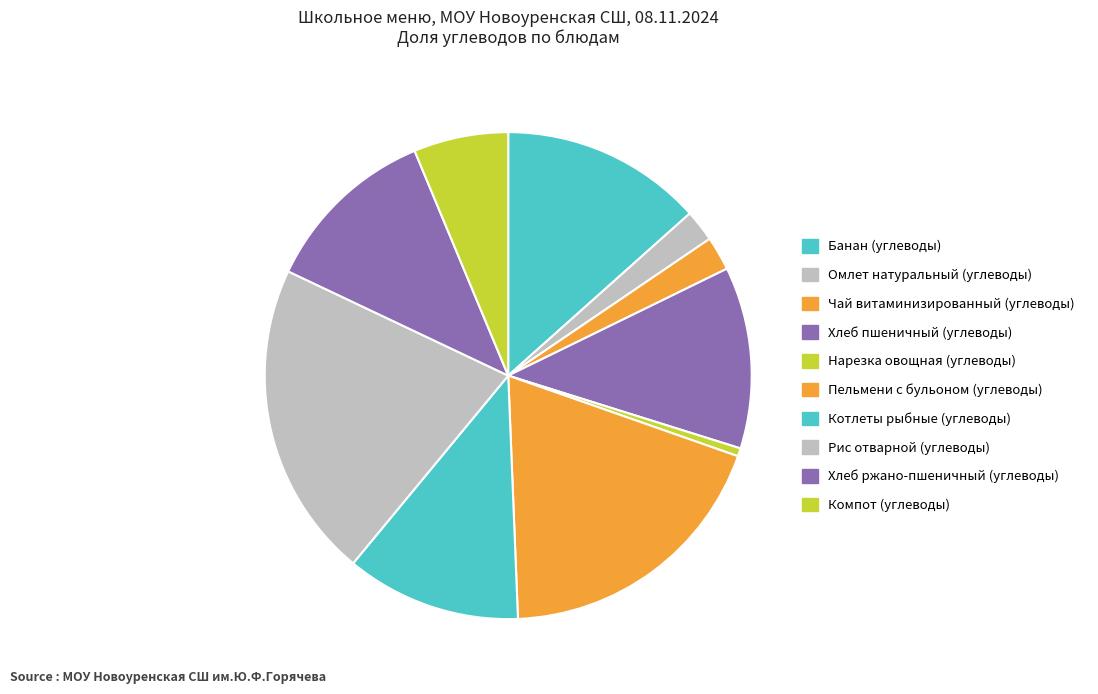

True or false: Компот (углеводы) accounts for 6% of the total.

True